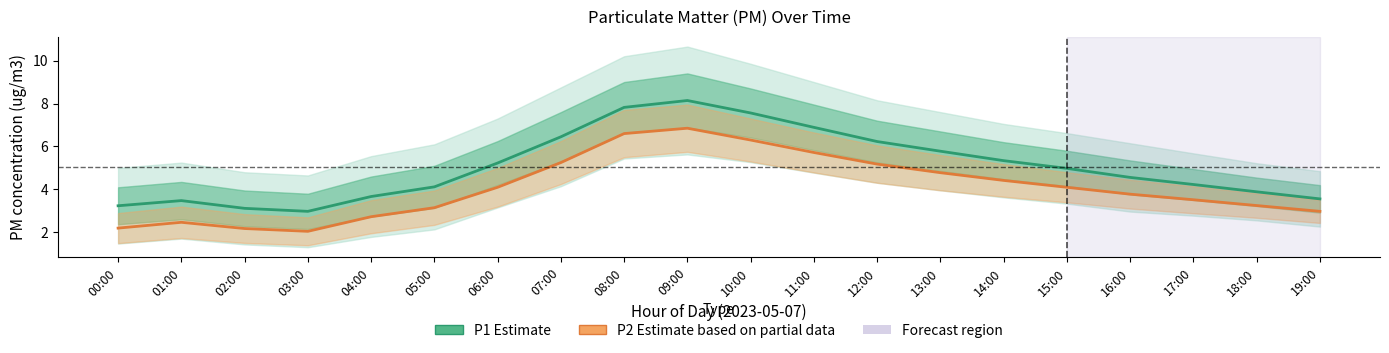

True or false: P2 (Estimate) and P1 (Estimate) cross at least once.

False